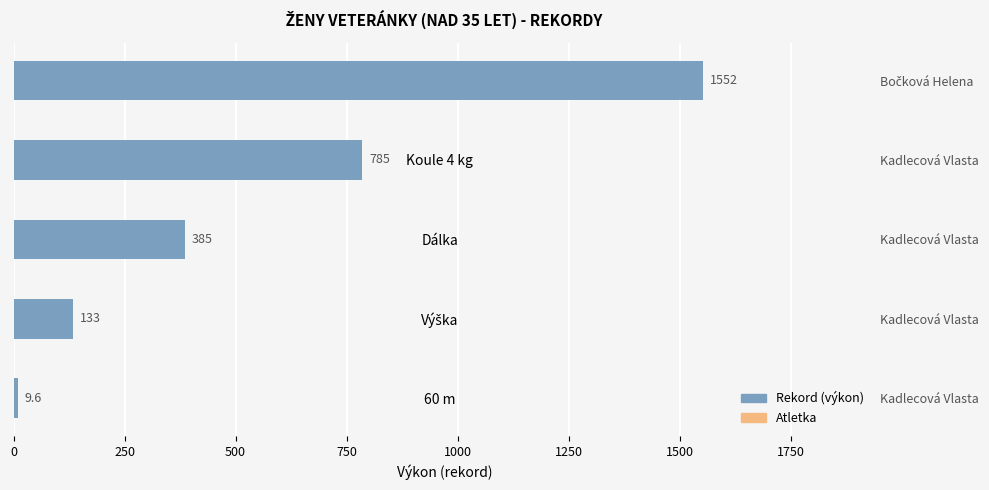

Reading right to left, list all the values displayed in this chart.

1552.0	785.0	385.0	133.0	9.6